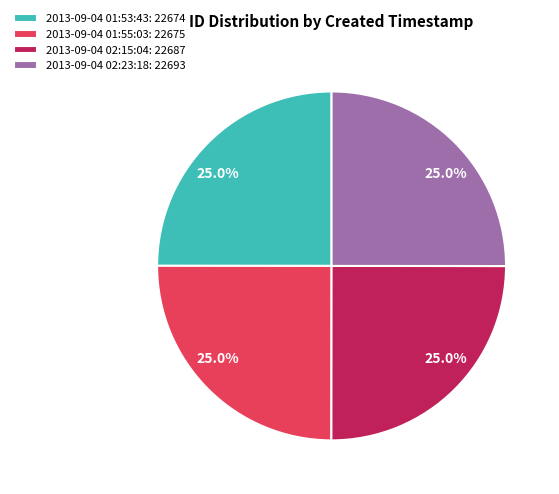

Is there a majority slice in this chart?

No